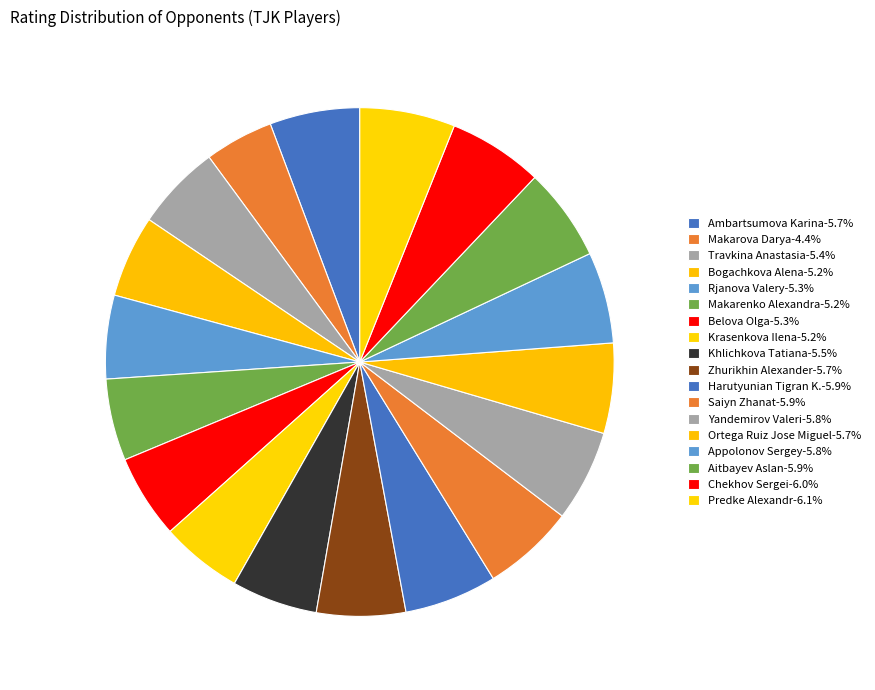

How many segments does this pie chart have?

18